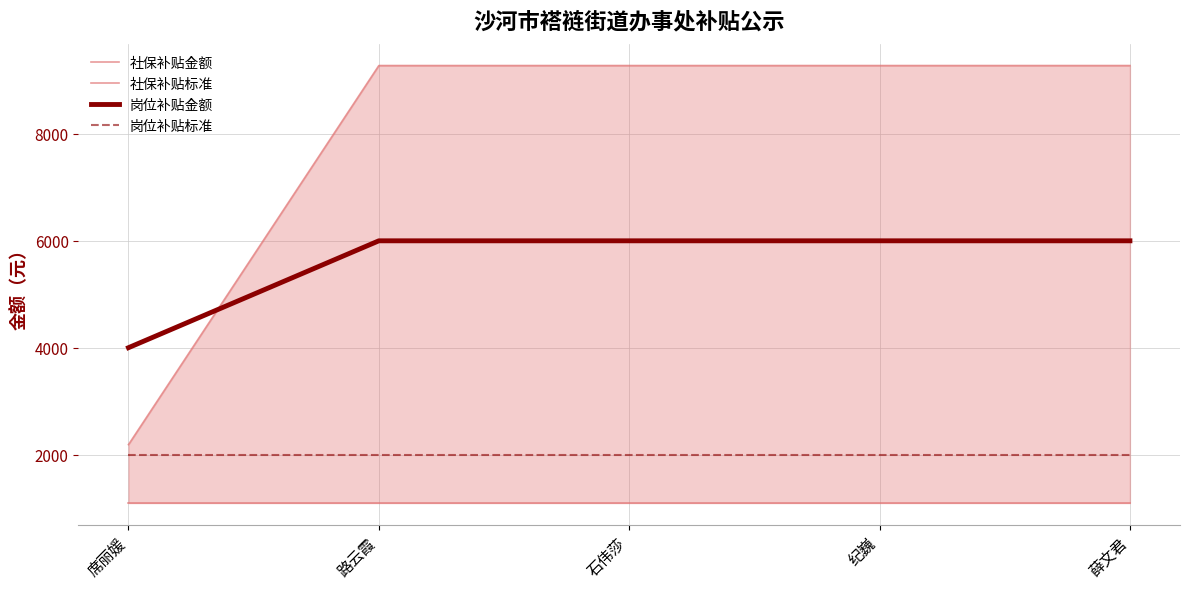

Which series has the widest spread of values?

社保补贴金额